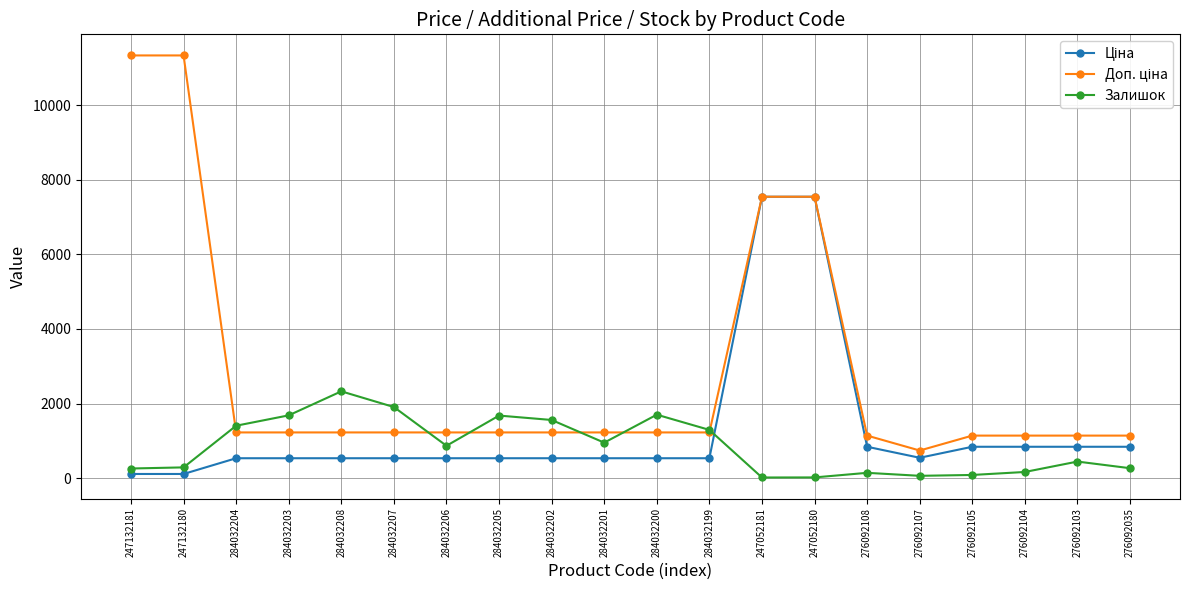

True or false: Залишок has a value of 953.0 at 284032201.

True